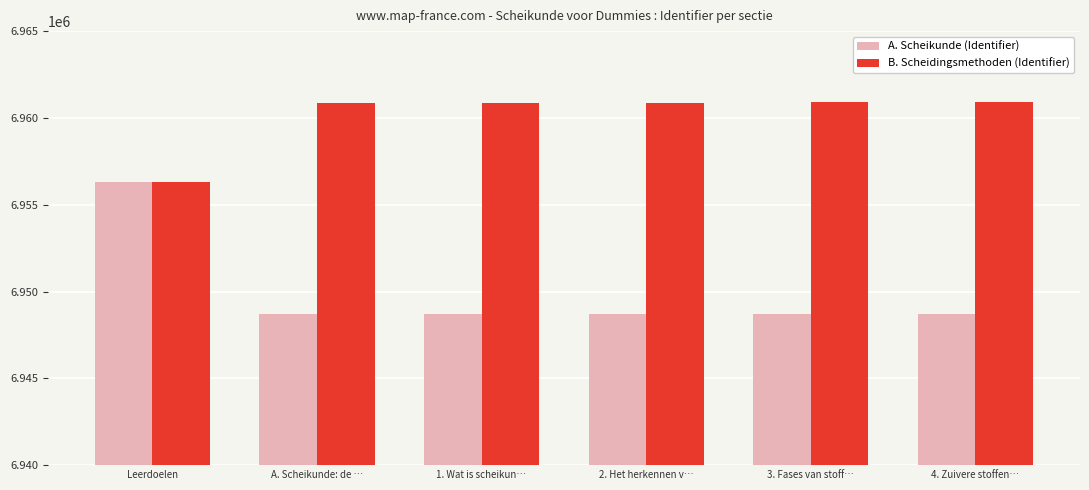

What is the difference between the second highest and second lowest values in the A. Scheikunde (Identifier) series?

8